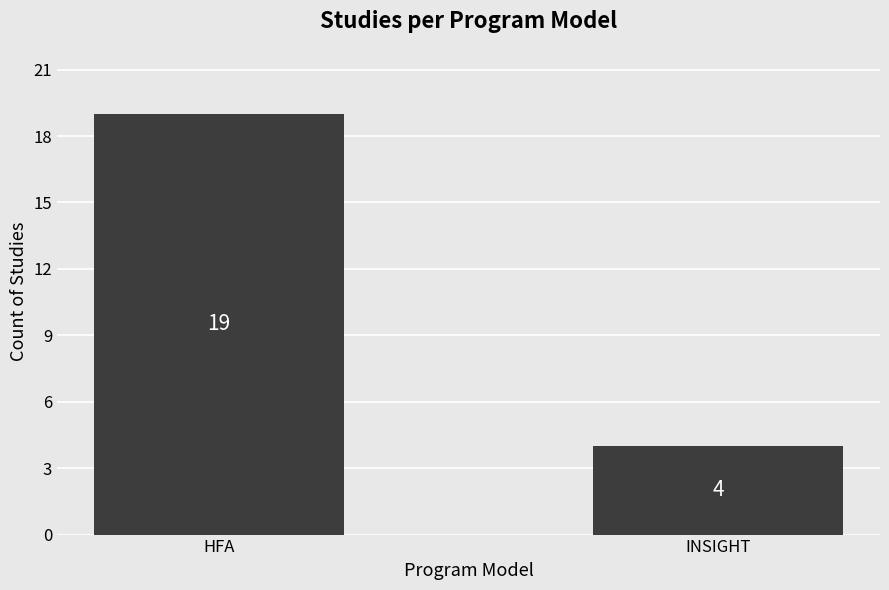

Are the bars grouped side by side (vs. stacked)?

No